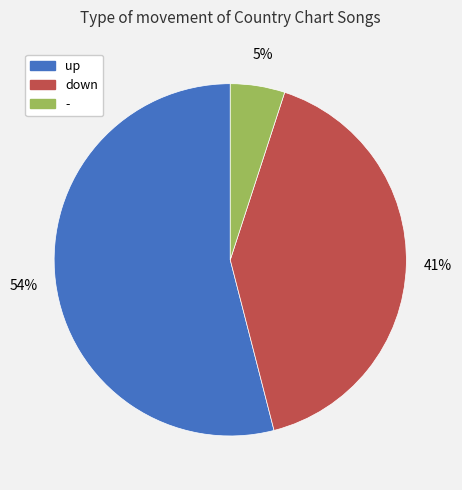

How many segments does this pie chart have?

3